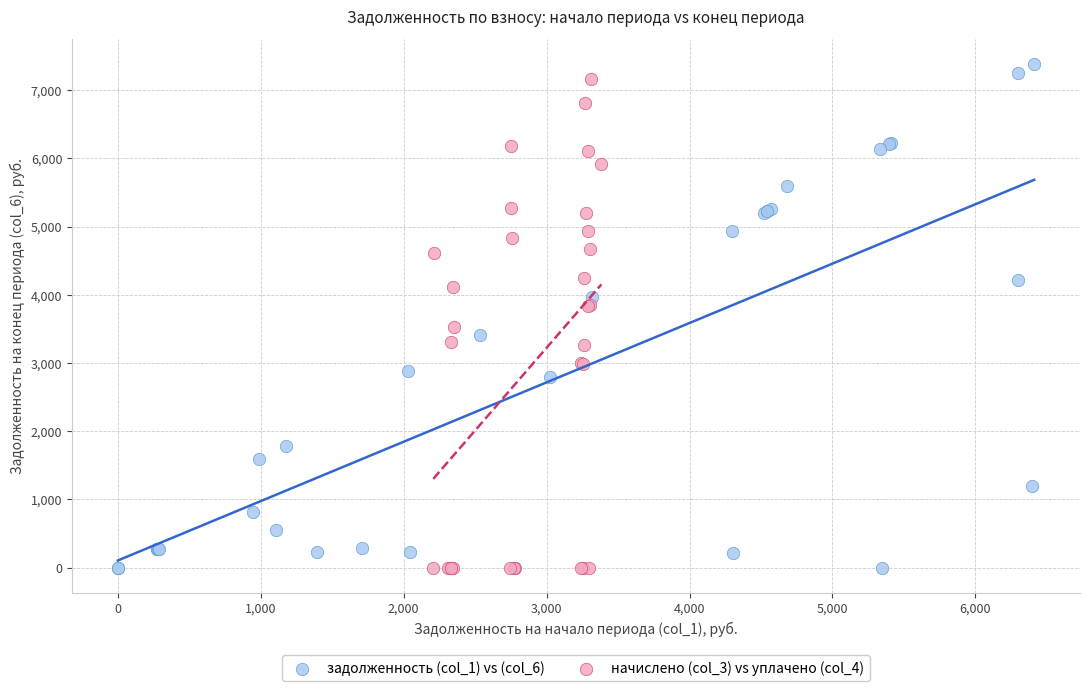

What are all the series names shown in the legend?

задолженность (col_1) vs (col_6), начислено (col_3) vs уплачено (col_4)